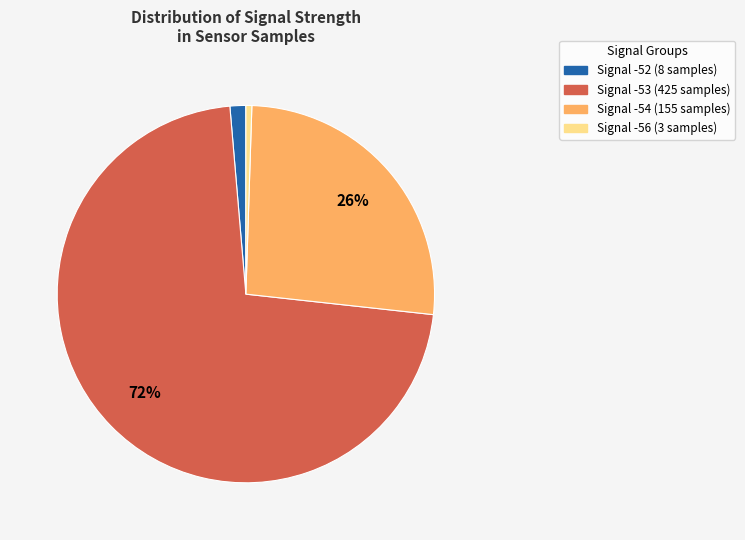

Is there any slice that represents more than half of the pie?

Yes